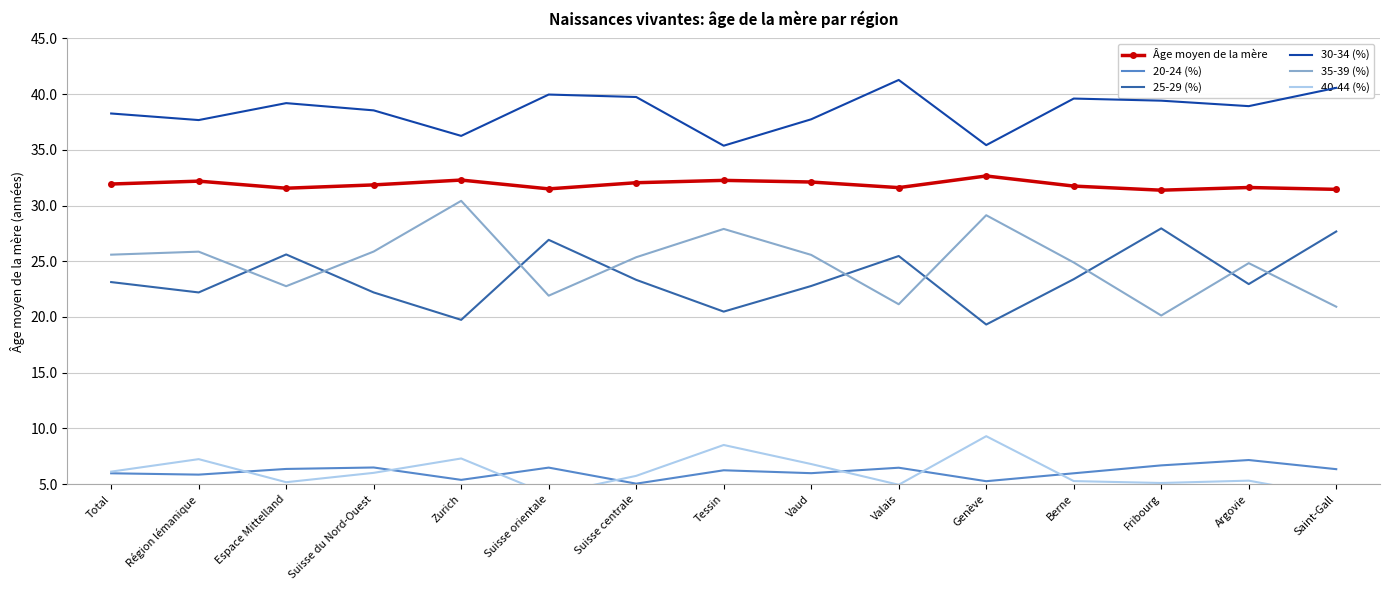

Reading right to left, extract all data points from this chart.

Âge moyen de la mère: Saint-Gall=31.5	Argovie=31.6	Fribourg=31.4	Berne=31.7	Genève=32.7	Valais=31.6	Vaud=32.1	Tessin=32.3	Suisse centrale=32.0	Suisse orientale=31.5	Zurich=32.3	Suisse du Nord-Ouest=31.9	Espace Mittelland=31.6	Région lémanique=32.2	Total=31.9
20-24 (%): Saint-Gall=6.3	Argovie=7.2	Fribourg=6.7	Berne=6.0	Genève=5.3	Valais=6.5	Vaud=6.0	Tessin=6.2	Suisse centrale=5.0	Suisse orientale=6.5	Zurich=5.4	Suisse du Nord-Ouest=6.5	Espace Mittelland=6.4	Région lémanique=5.8	Total=6.0
25-29 (%): Saint-Gall=27.7	Argovie=22.9	Fribourg=27.9	Berne=23.4	Genève=19.3	Valais=25.5	Vaud=22.8	Tessin=20.5	Suisse centrale=23.3	Suisse orientale=26.9	Zurich=19.7	Suisse du Nord-Ouest=22.2	Espace Mittelland=25.6	Région lémanique=22.2	Total=23.1
30-34 (%): Saint-Gall=40.6	Argovie=38.9	Fribourg=39.4	Berne=39.6	Genève=35.4	Valais=41.3	Vaud=37.7	Tessin=35.4	Suisse centrale=39.7	Suisse orientale=40.0	Zurich=36.2	Suisse du Nord-Ouest=38.5	Espace Mittelland=39.2	Région lémanique=37.7	Total=38.3
35-39 (%): Saint-Gall=20.9	Argovie=24.8	Fribourg=20.1	Berne=24.9	Genève=29.1	Valais=21.1	Vaud=25.6	Tessin=27.9	Suisse centrale=25.4	Suisse orientale=21.9	Zurich=30.4	Suisse du Nord-Ouest=25.9	Espace Mittelland=22.8	Région lémanique=25.9	Total=25.6
40-44 (%): Saint-Gall=3.9	Argovie=5.3	Fribourg=5.1	Berne=5.3	Genève=9.3	Valais=4.9	Vaud=6.8	Tessin=8.5	Suisse centrale=5.7	Suisse orientale=4.1	Zurich=7.3	Suisse du Nord-Ouest=6.0	Espace Mittelland=5.2	Région lémanique=7.2	Total=6.1